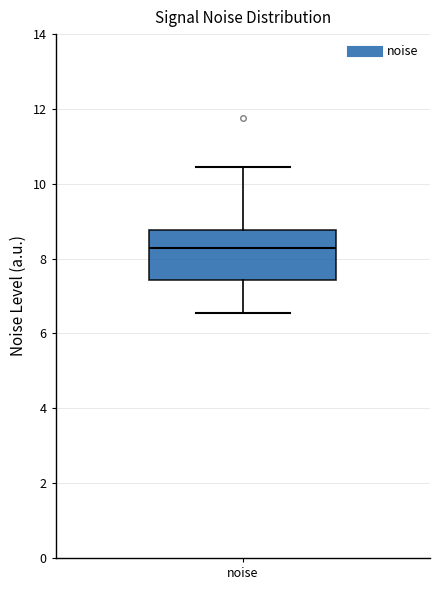

Where is the lower edge of the box for noise on the y-axis? The values are not printed on the chart, so give them approximately, as read against the axis.

7.4